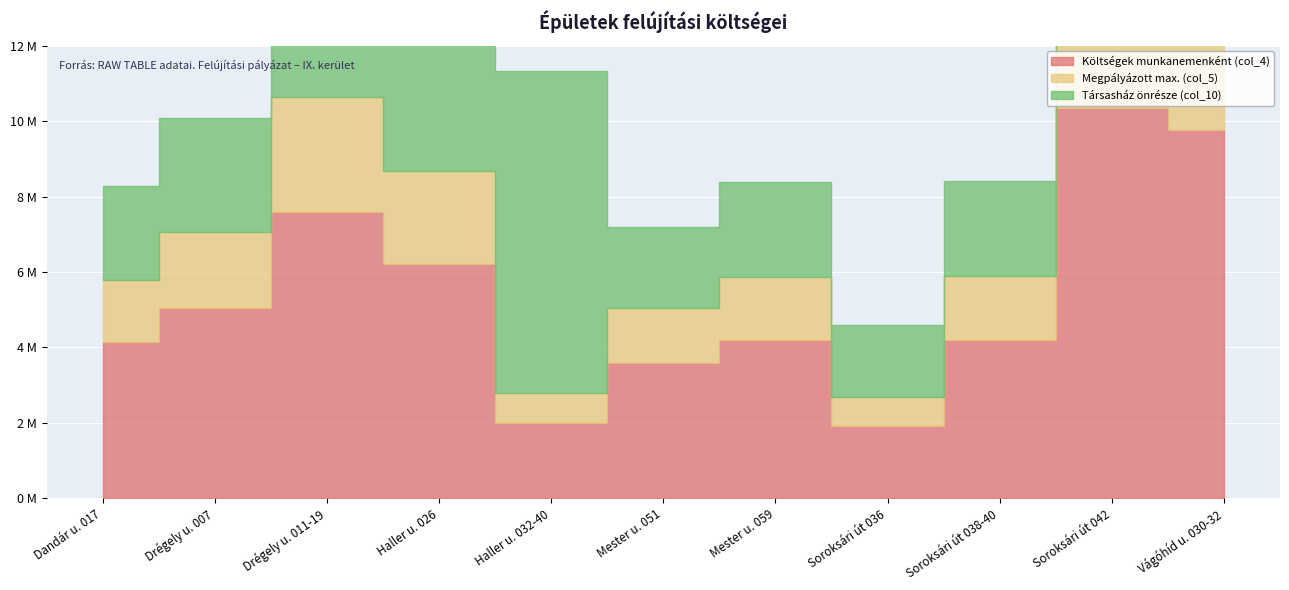

Between Mester u. 051 and Soroksári út 038-40, which is larger?

Soroksári út 038-40